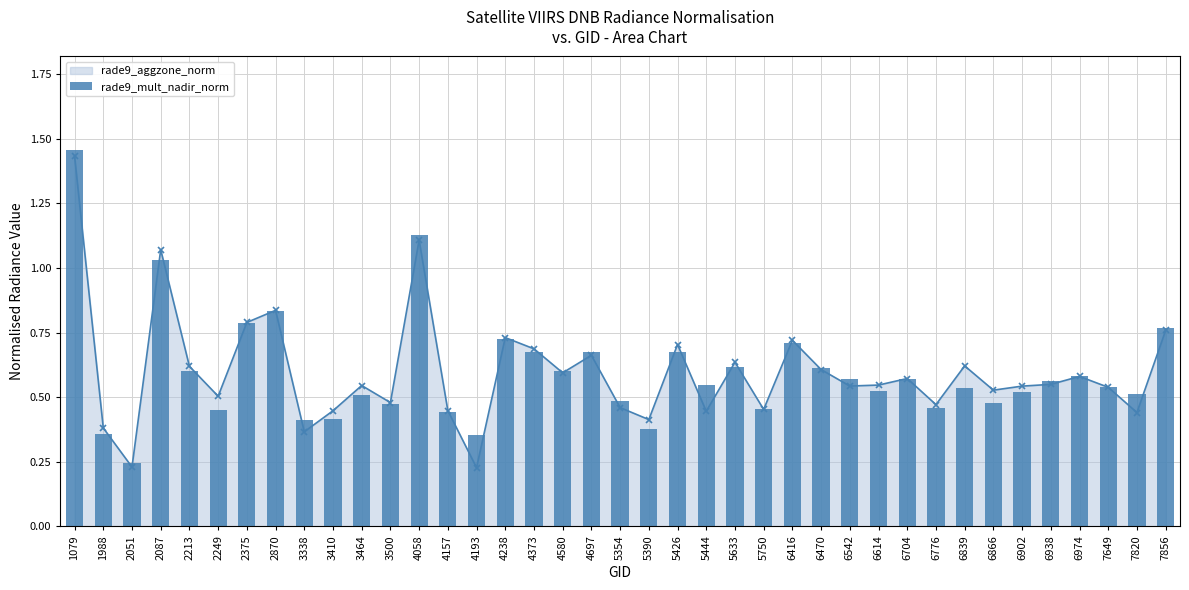

Reading right to left, transcribe all the data shown in this chart.

0.8	0.5	0.5	0.6	0.6	0.5	0.5	0.5	0.5	0.6	0.5	0.6	0.6	0.7	0.5	0.6	0.5	0.7	0.4	0.5	0.7	0.6	0.7	0.7	0.4	0.4	1.1	0.5	0.5	0.4	0.4	0.8	0.8	0.5	0.6	1.0	0.2	0.4	1.5